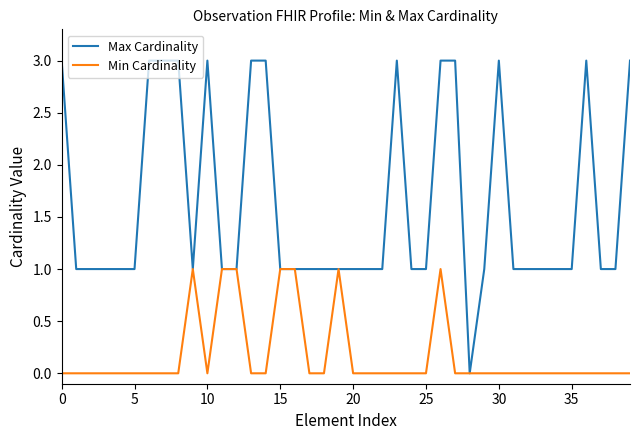

Which series has the largest range (max minus min)?

Max Cardinality